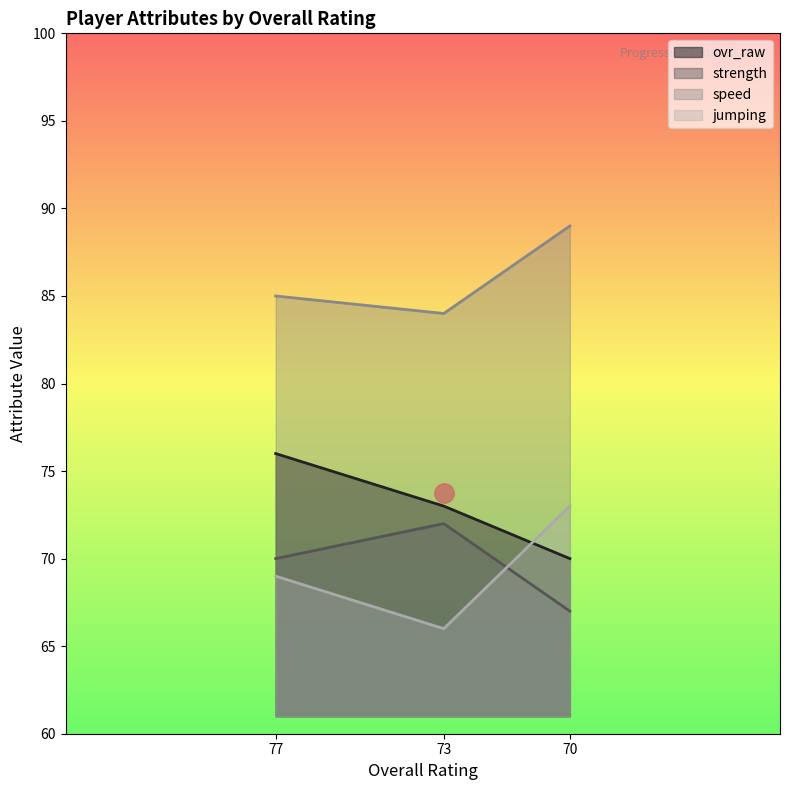

List the series in order of their peak value, lowest first.

strength, jumping, ovr_raw, speed